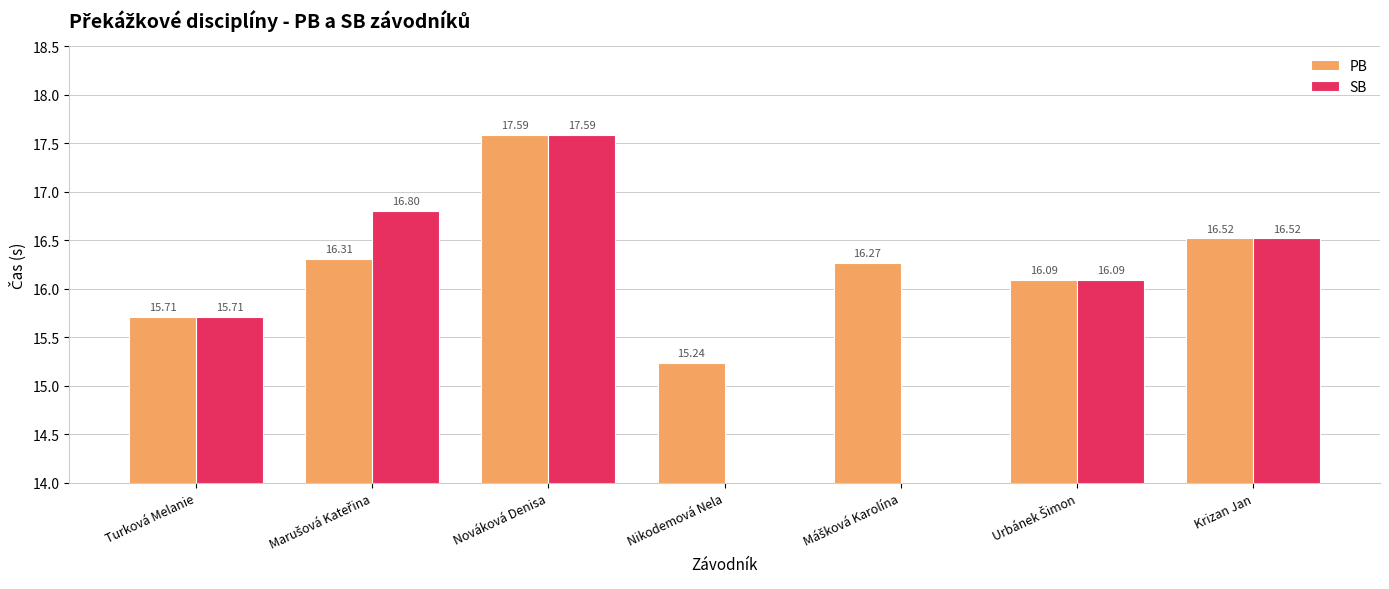

The value of PB at Krizan Jan is 26.1. True or false?

False